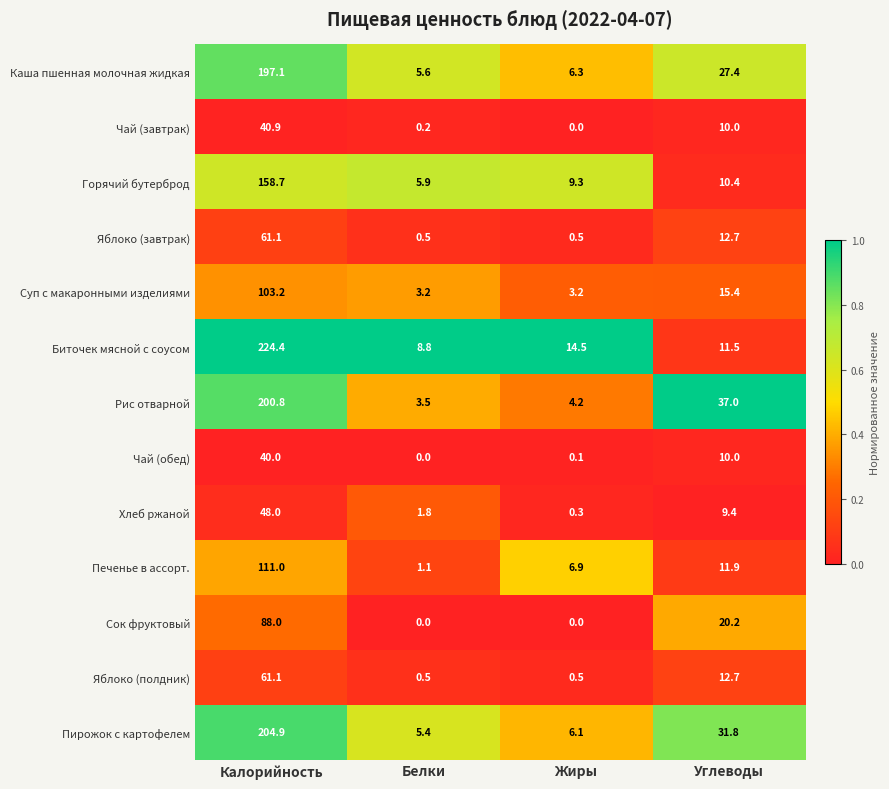

List the labels in order of Чай (завтрак) value, smallest first.

Жиры, Белки, Углеводы, Калорийность